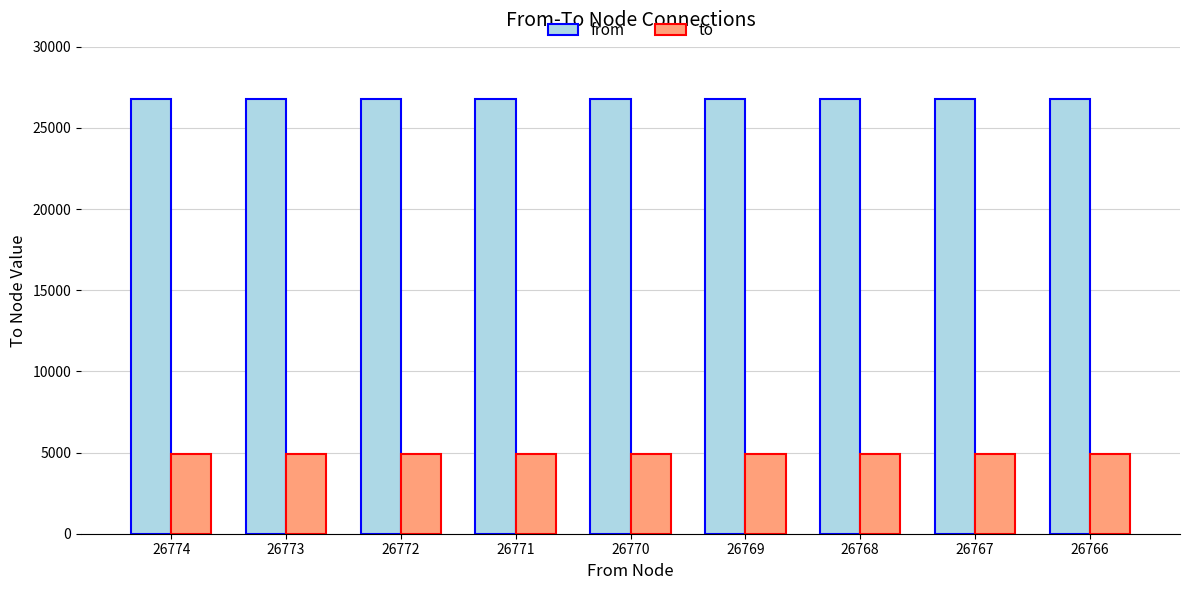

Is the value of from at 26770 greater than the value of to at 26774?

Yes